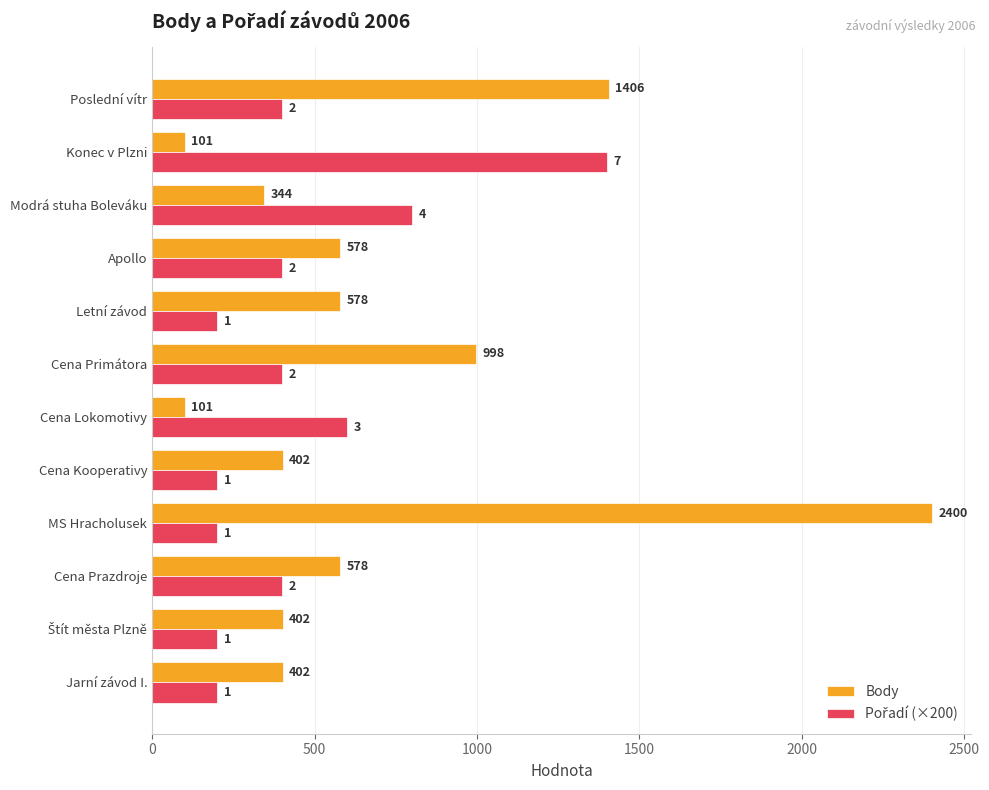

Is it true that Body equals 998 at Cena Primátora?

True